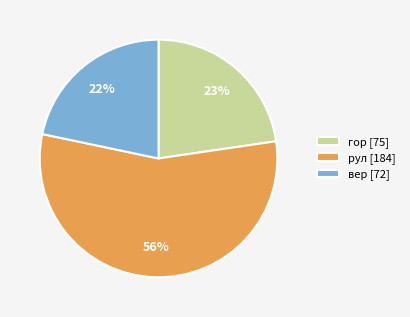

What is the ratio of the value at вер [72] to the value at рул [184]?

0.4